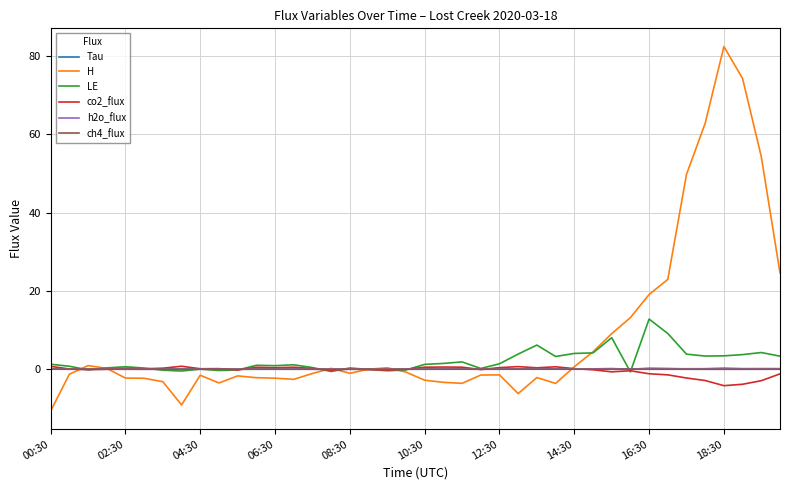

Which series has the largest total across all categories?

H